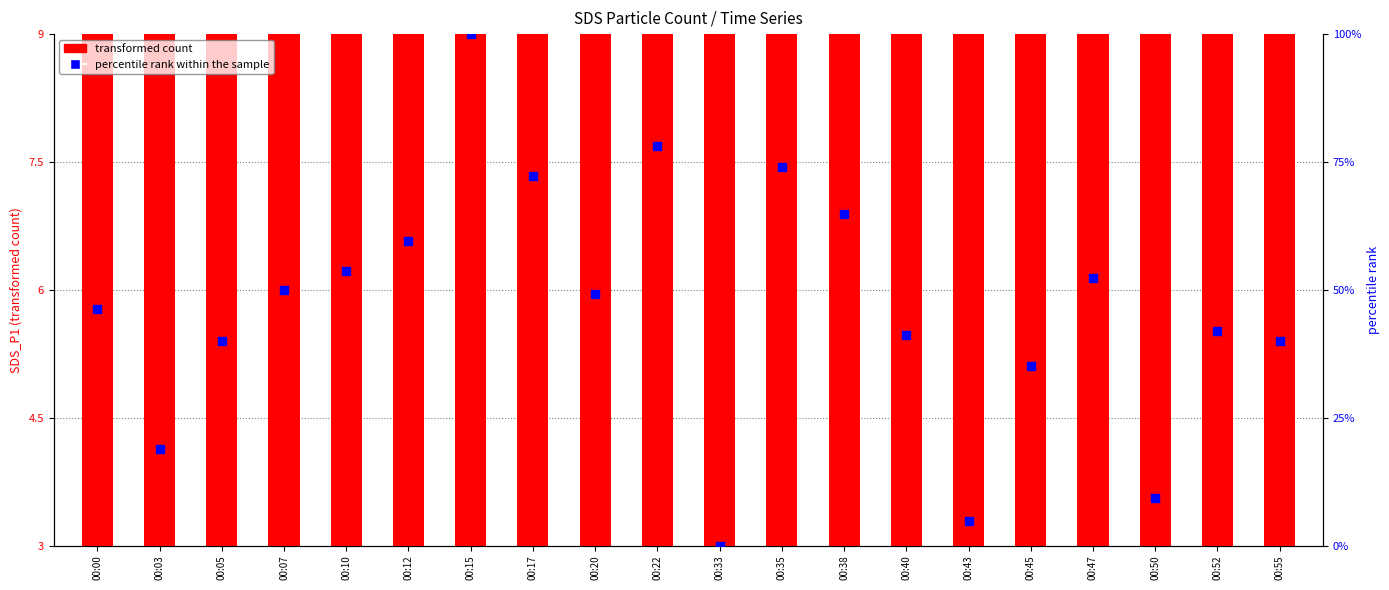

Which series has the widest spread of Y values?

percentile rank within the sample